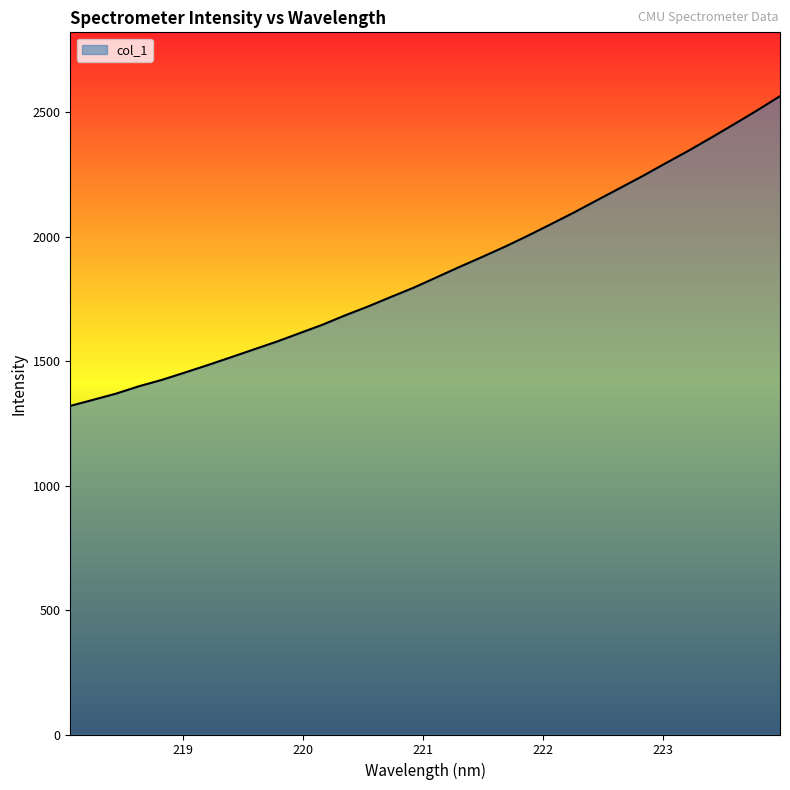

What is the maximum value shown in the chart?

2565.6